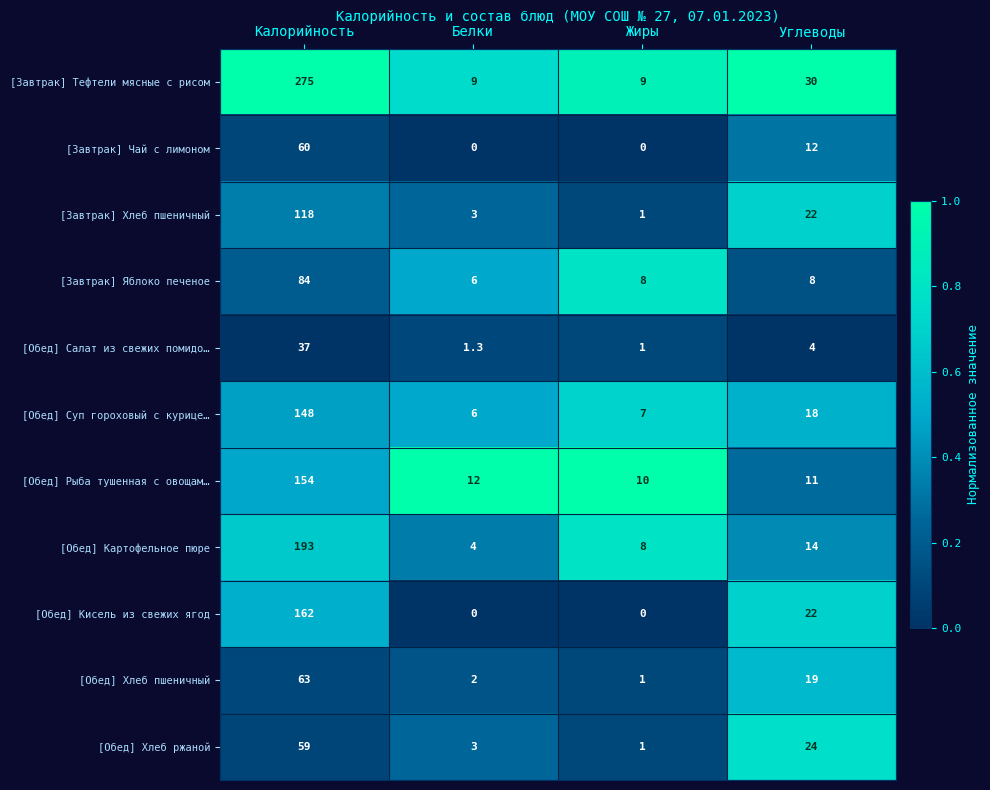

At which label does [Обед] Хлеб ржаной reach its peak?

Калорийность